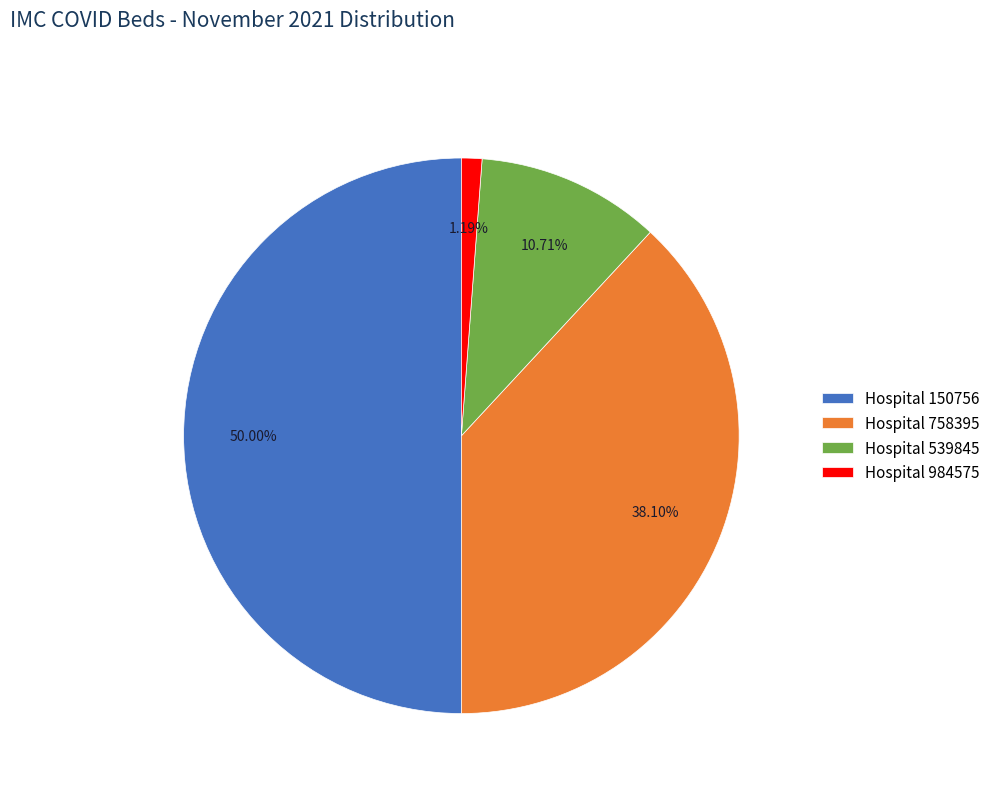

Does Hospital 984575 represent more than half of the total?

No